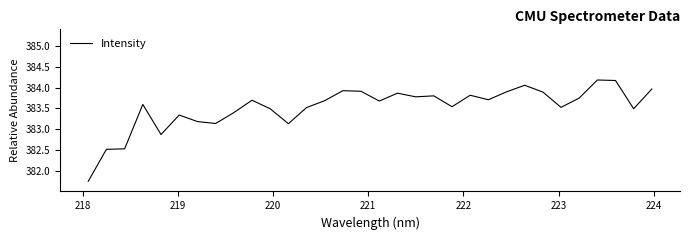

Count the number of categories in the chart.

32